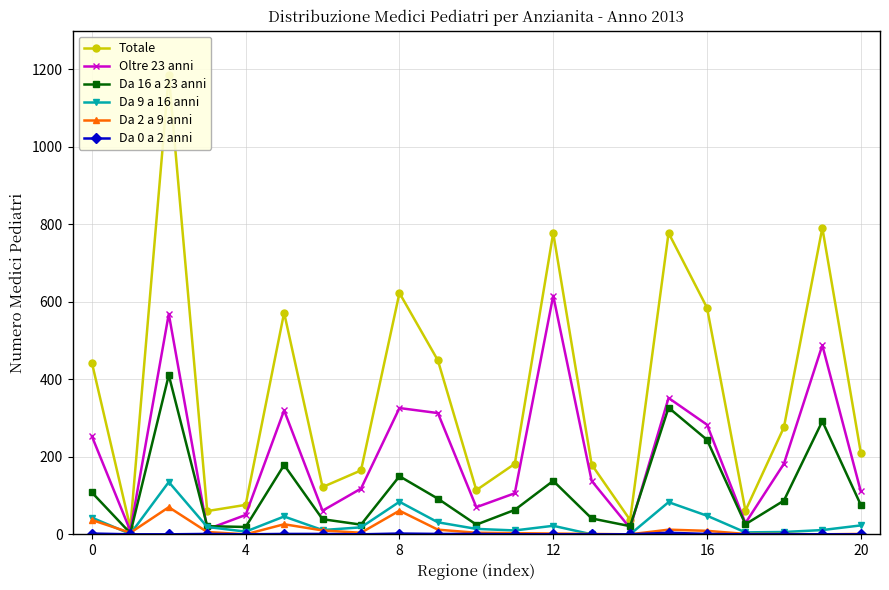

The value of Da 9 a 16 anni at 8 is 131. True or false?

False